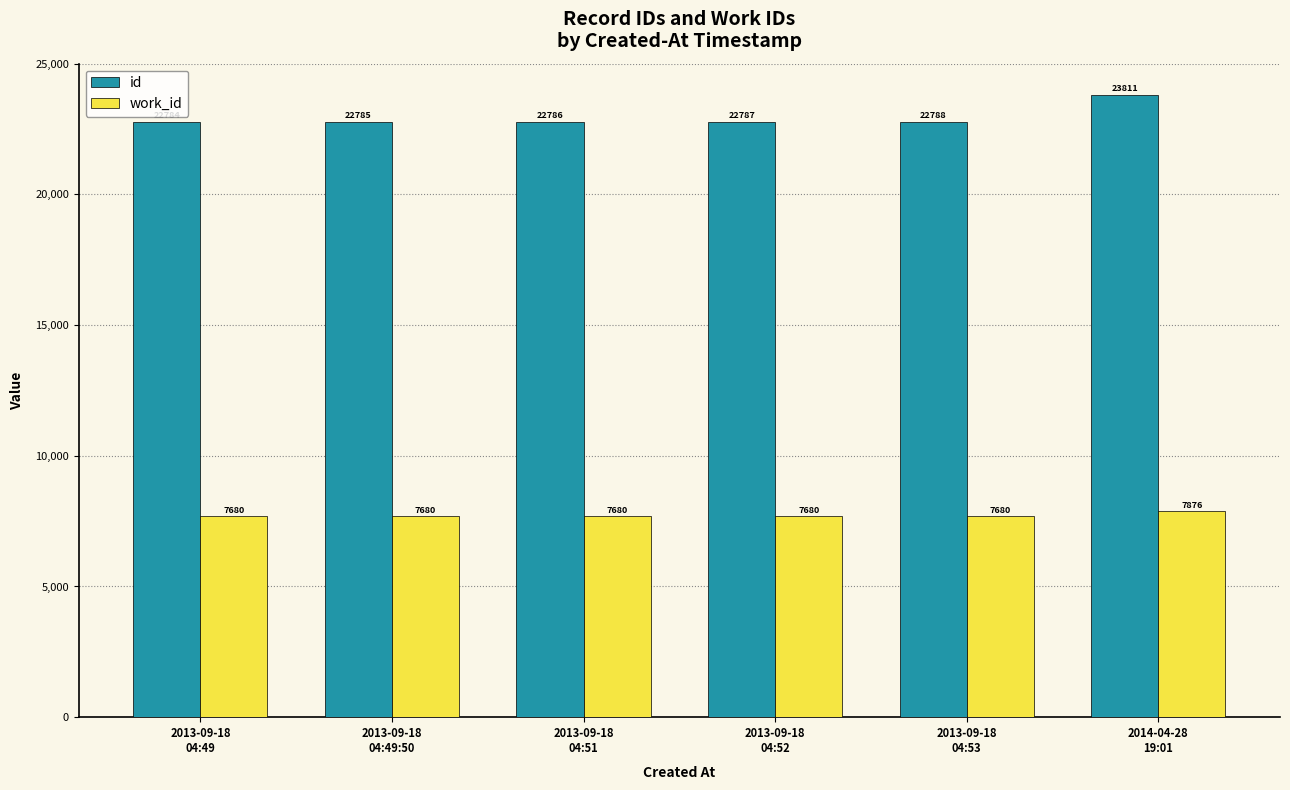

Is it true that id equals 23811 at 2014-04-28
19:01?

True